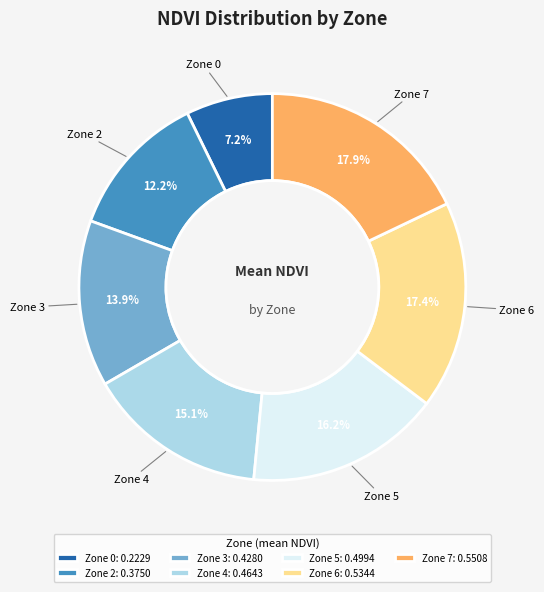

Which slice is the smallest?

Zone 0